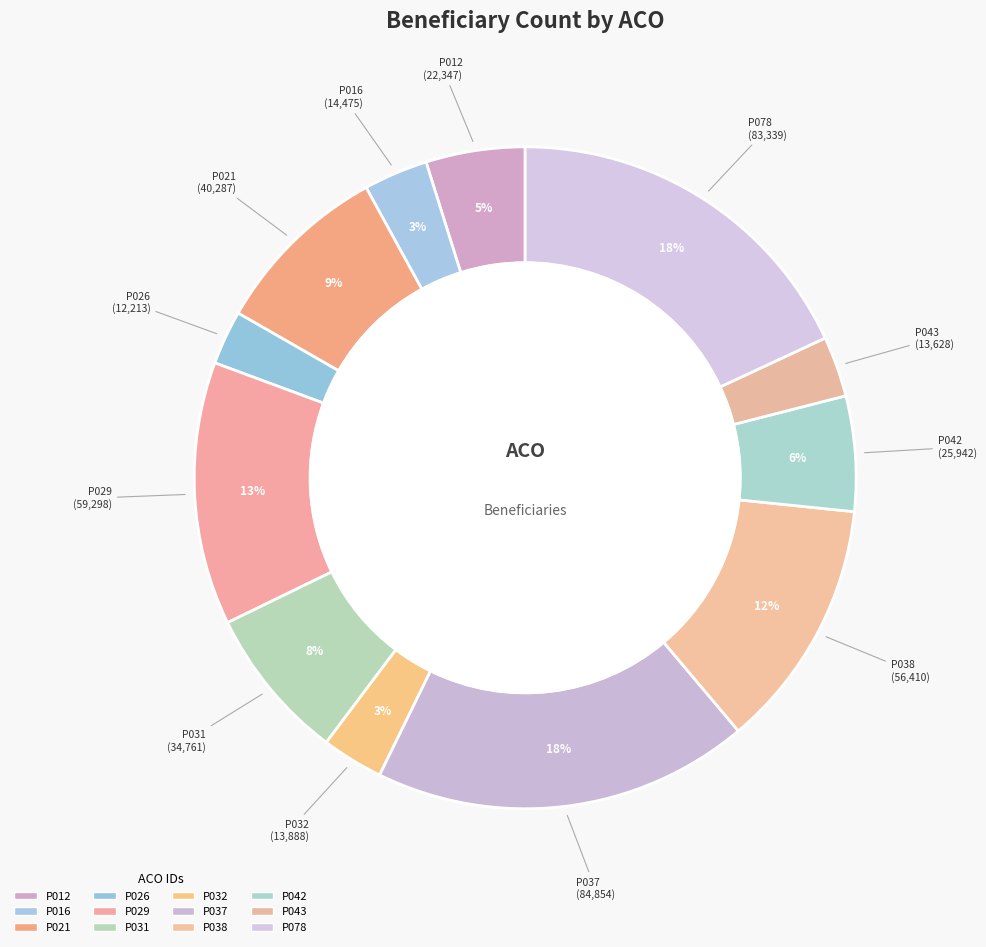

How many segments does this pie chart have?

12